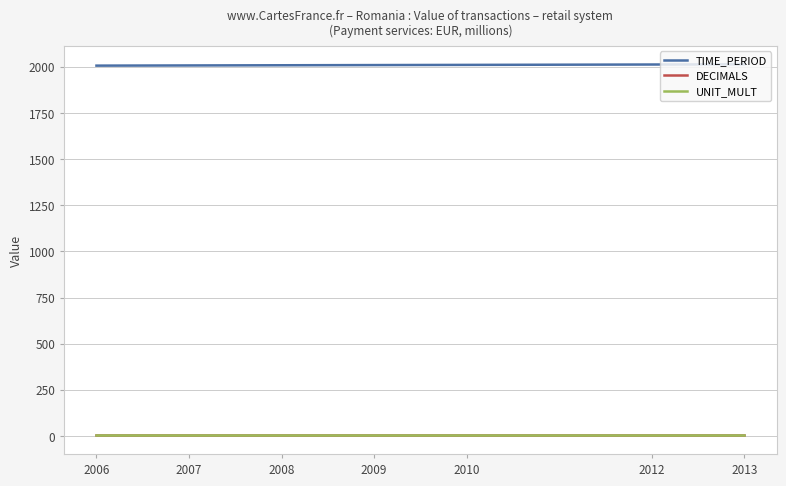

True or false: TIME_PERIOD and UNIT_MULT cross at least once.

False